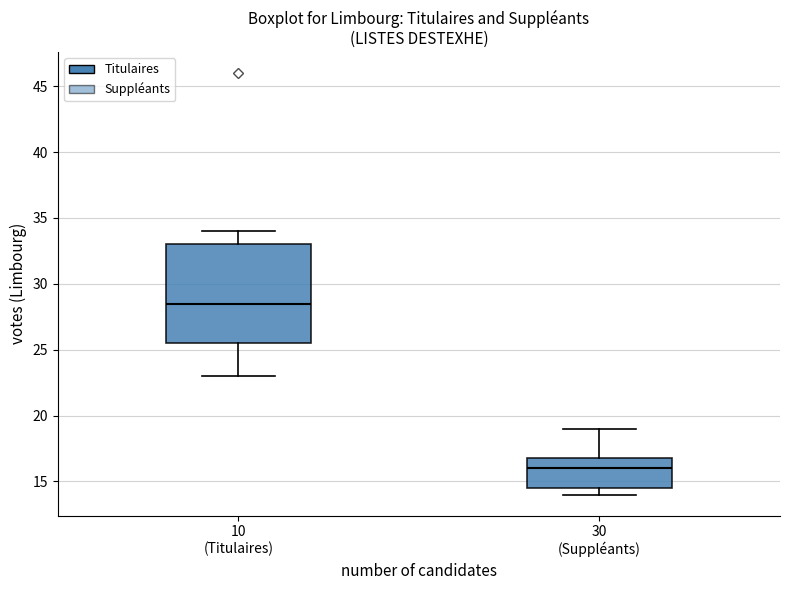

Which box is the tallest, from its lower edge to its upper edge?

10 (Titulaires)